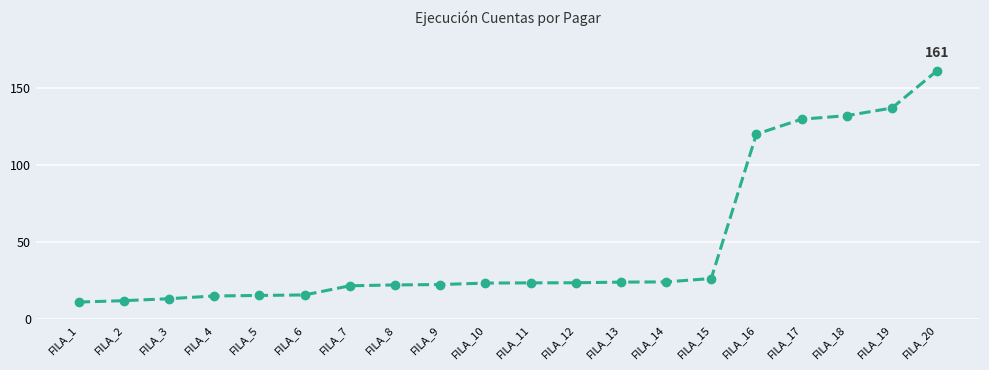

What is the smallest value displayed?

11.1